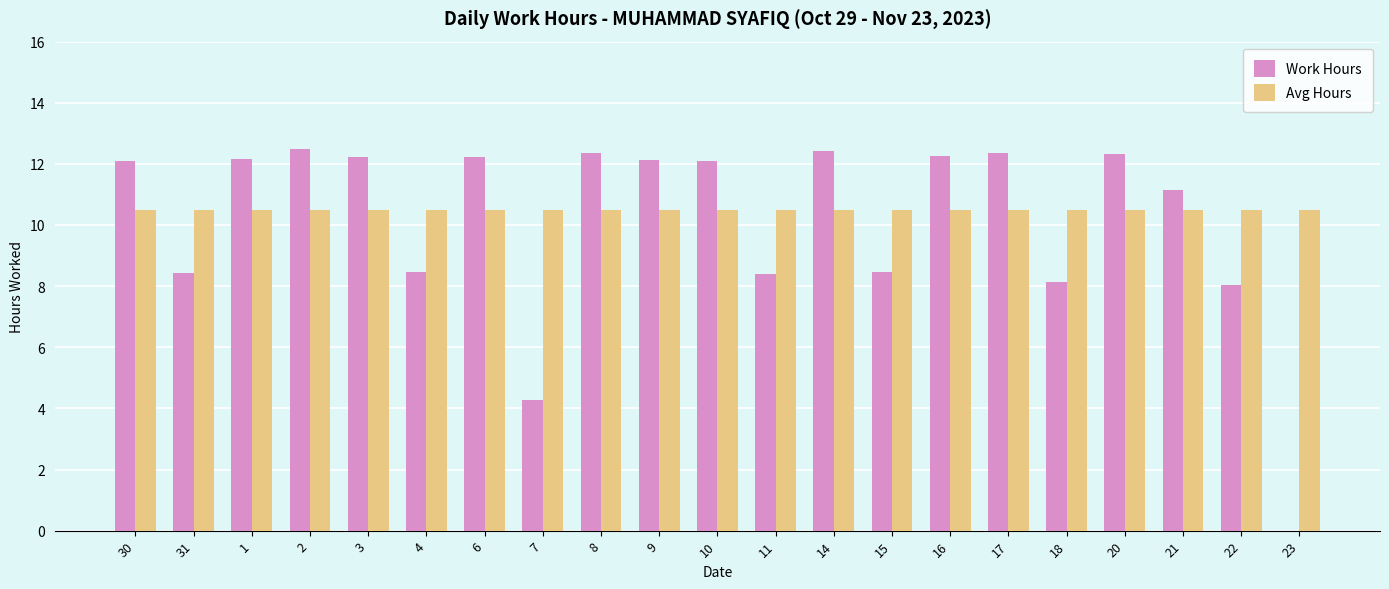

What is the sum of the Work Hours values at 11 and 14?

20.8